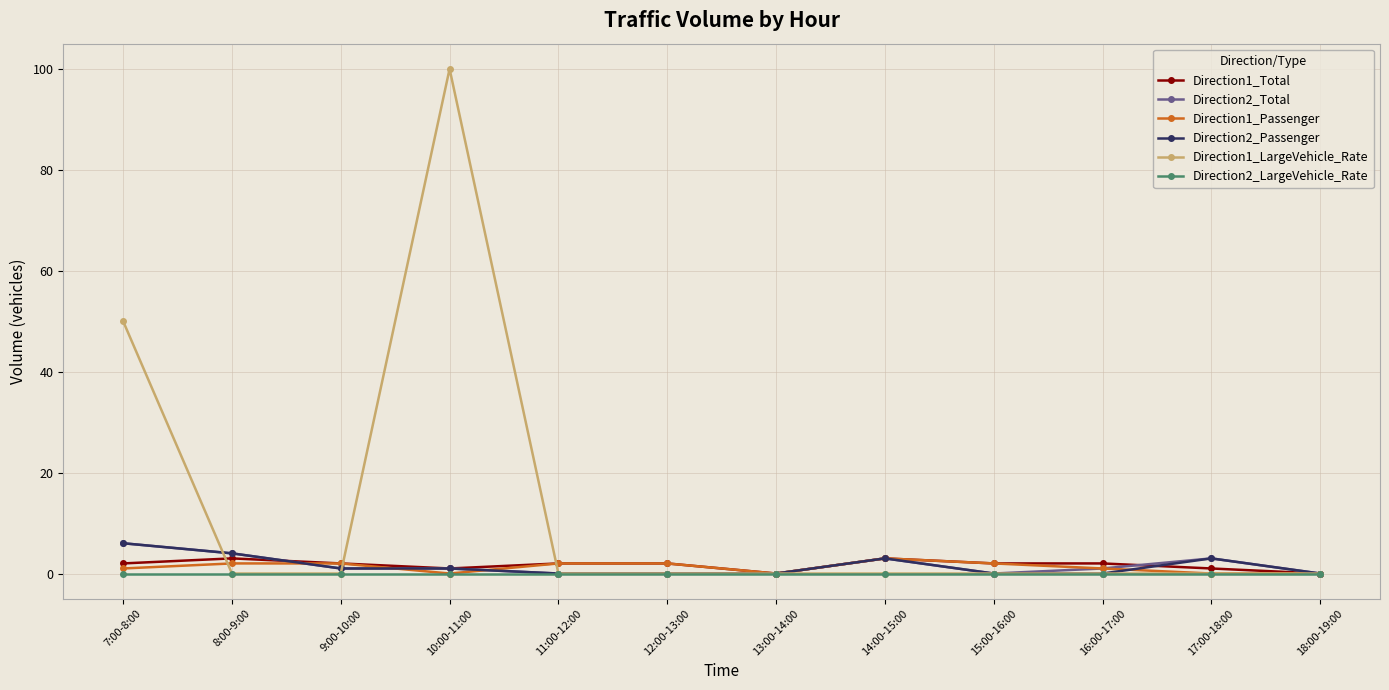

What is the value of the Direction2_Total point at the 2nd from the left?

4